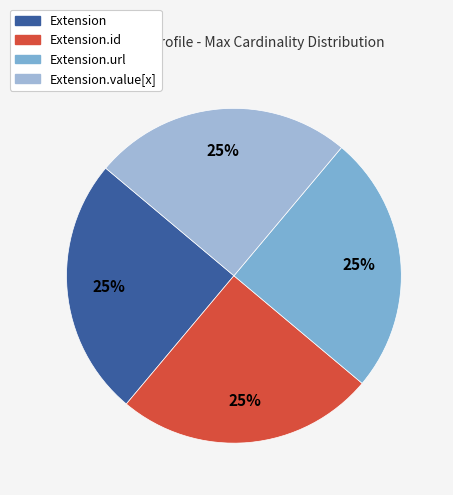

To the nearest percent, what is the average slice percentage?

25%